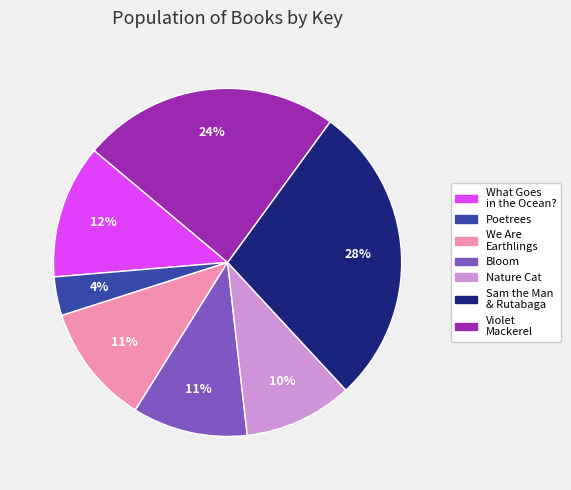

To the nearest percent, what is the average slice percentage?

14%